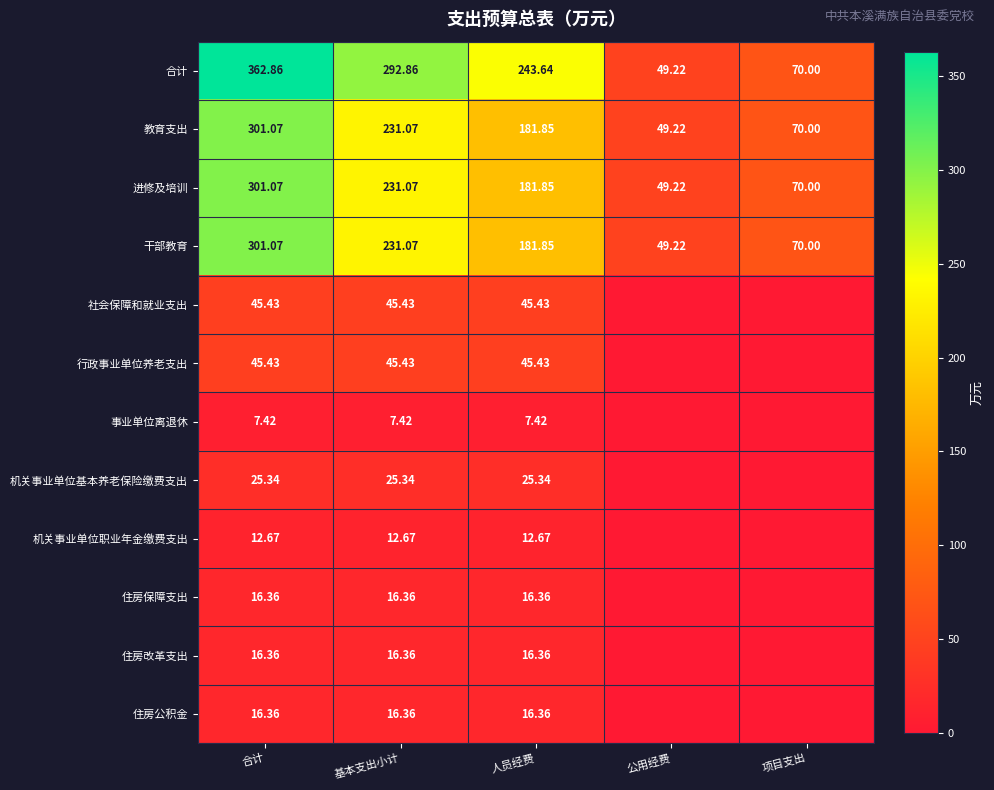

What is the maximum value for 进修及培训?

301.1